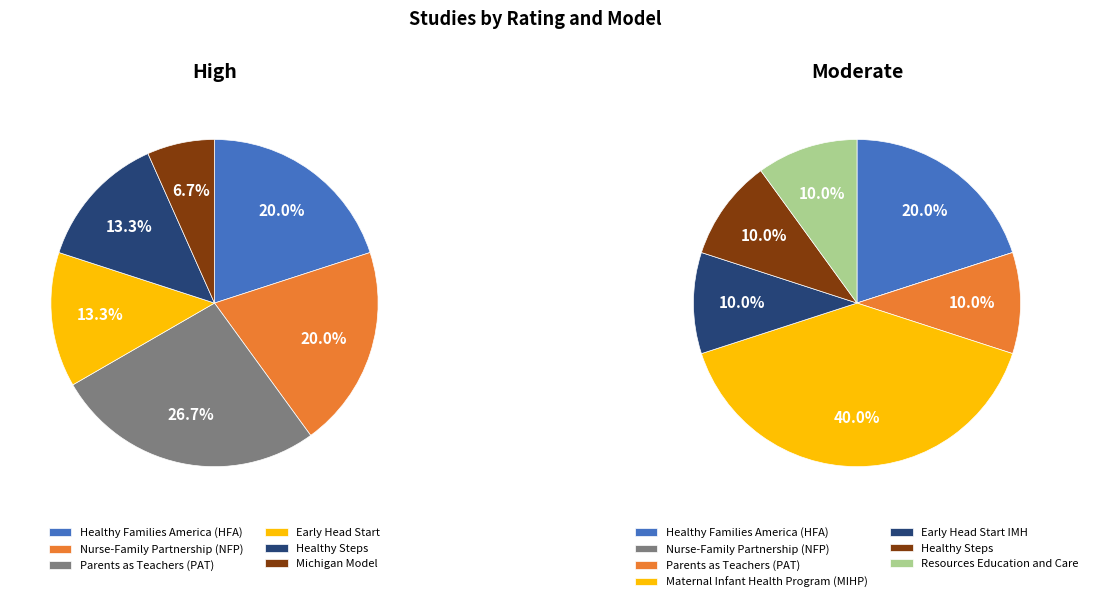

Count the number of slices in the pie.

6